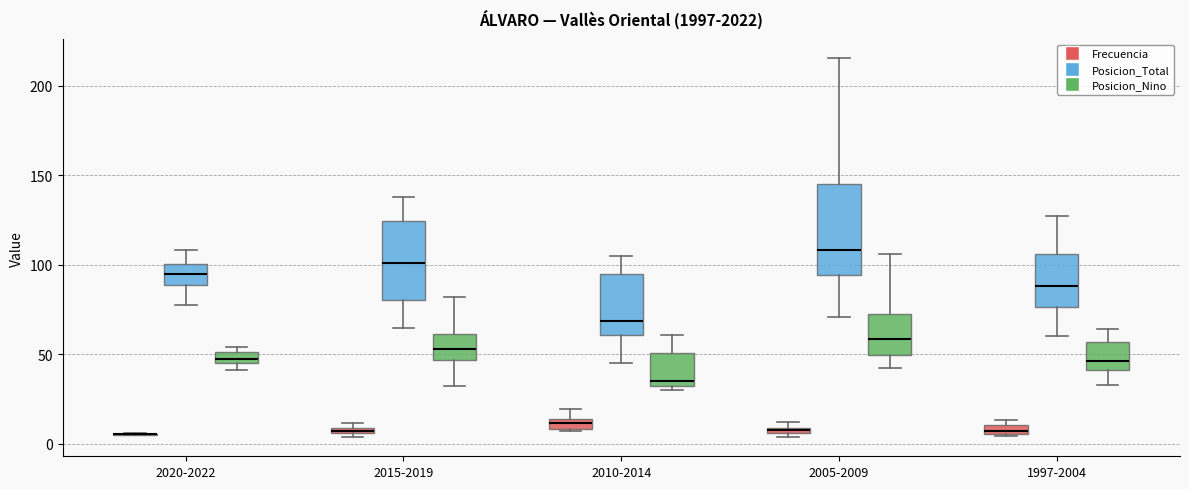

Where does the lower whisker of the box for 2015-2019 (Posicion_Total) end on the y-axis? The values are not printed on the chart, so give them approximately, as read against the axis.

65